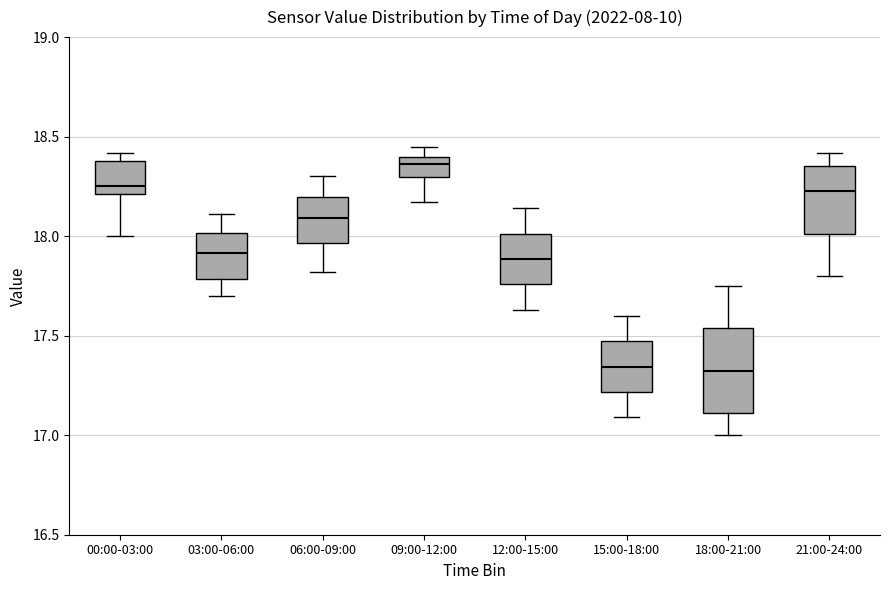

Comparing the boxes themselves (not the whiskers), which one is the tallest?

18:00-21:00